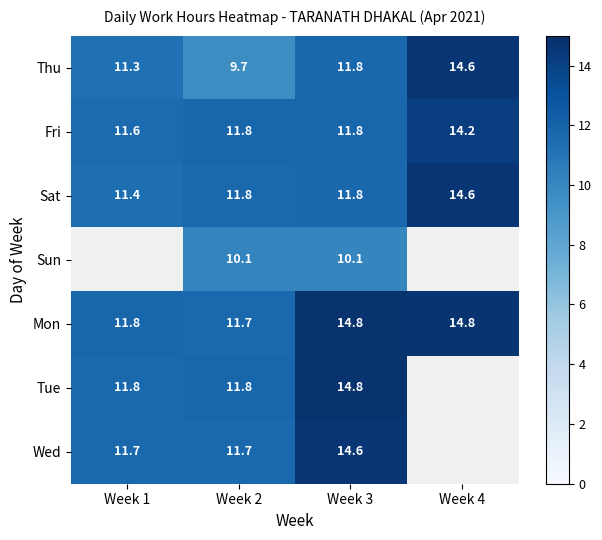

Is the value of Tue at Week 3 greater than the value of Fri at Week 2?

Yes